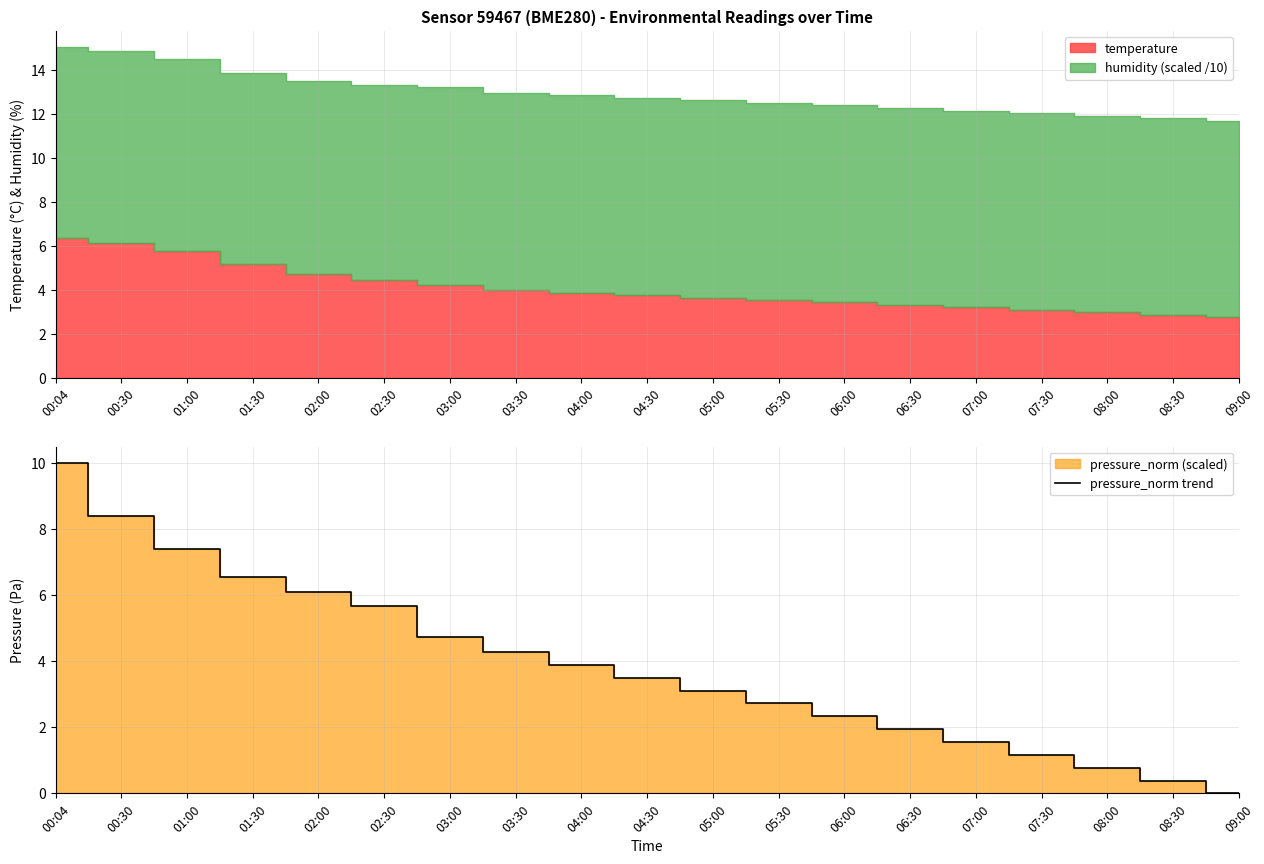

What is the greatest value displayed?

10.0